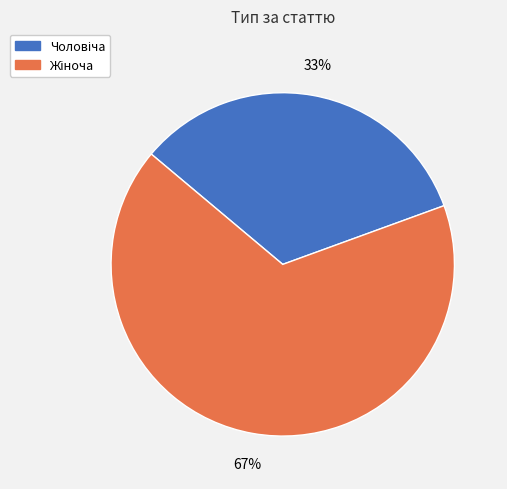

To the nearest percent, what is the average slice percentage?

50%